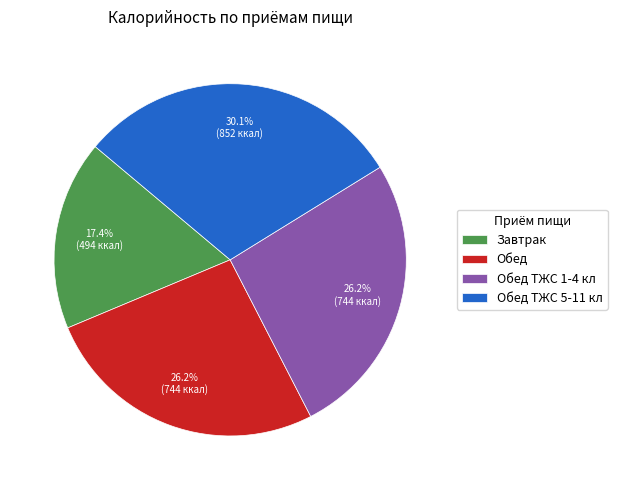

Count the number of slices in the pie.

4